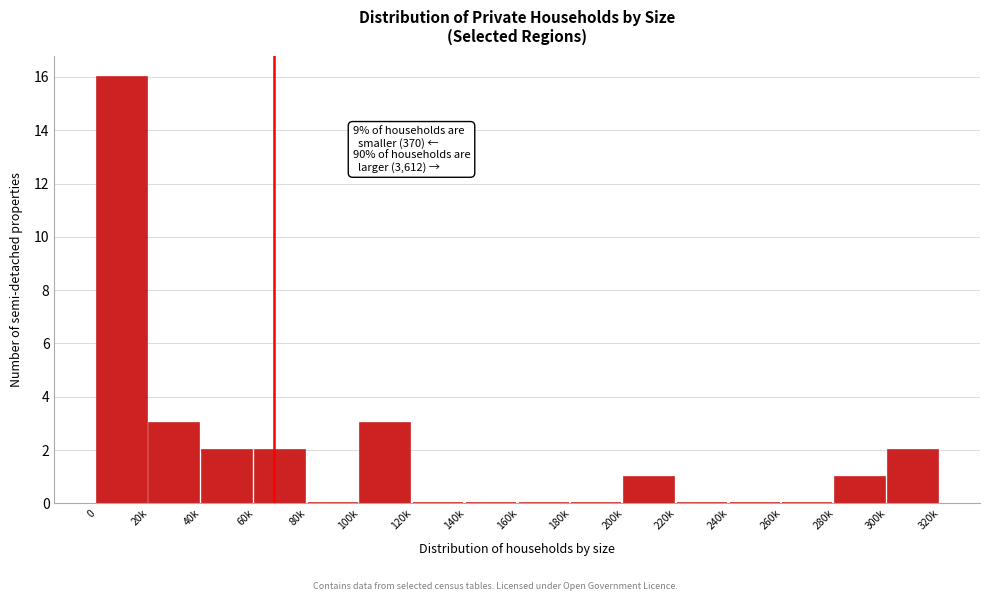

Reading right to left, list all the values displayed in this chart.

300k=2	280k=1	260k=0	240k=0	220k=0	200k=1	180k=0	160k=0	140k=0	120k=0	100k=3	80k=0	60k=2	40k=2	20k=3	0=16